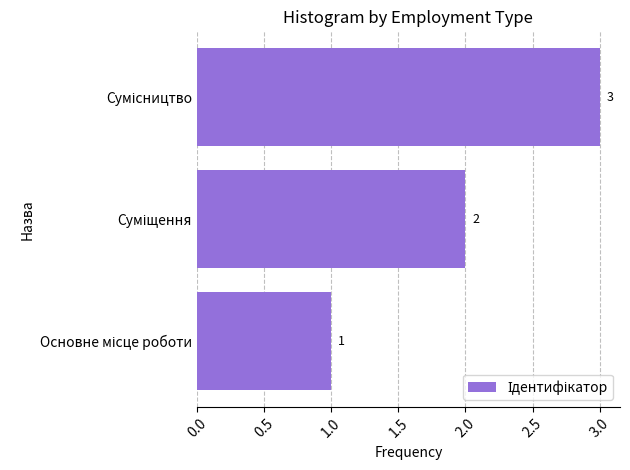

What is the greatest value displayed?

3